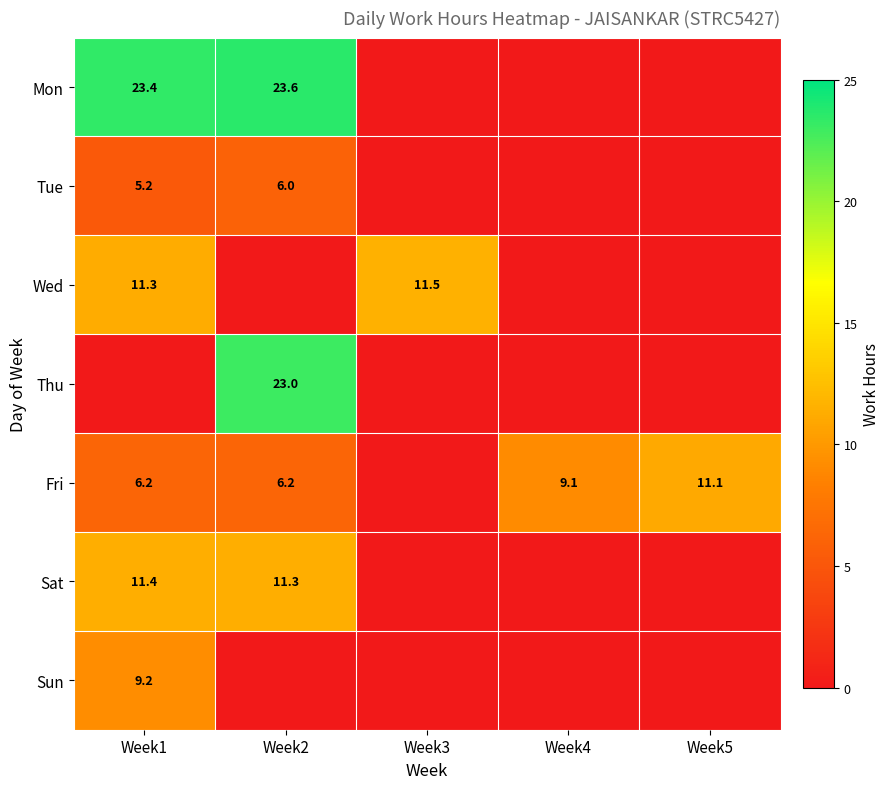

Is it true that Thu equals 23.0 at Week2?

True